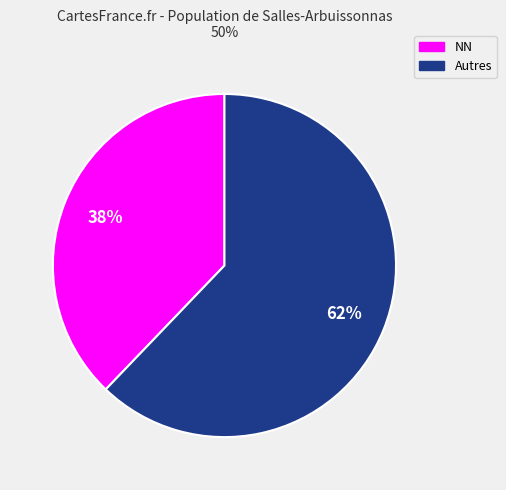

To the nearest percent, what is the average slice percentage?

50%